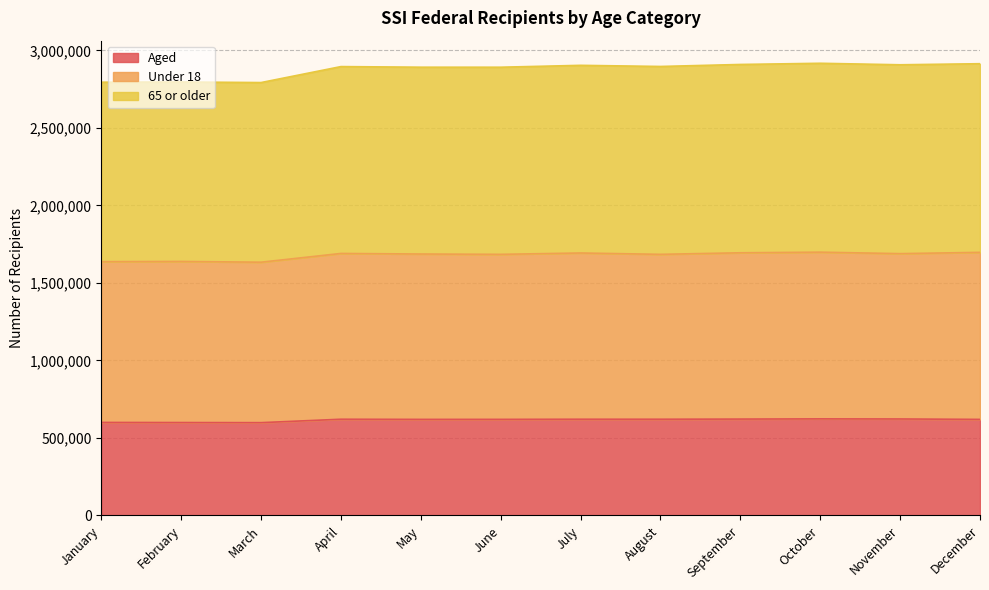

True or false: 65 or older has a value of 2906906 at November.

True